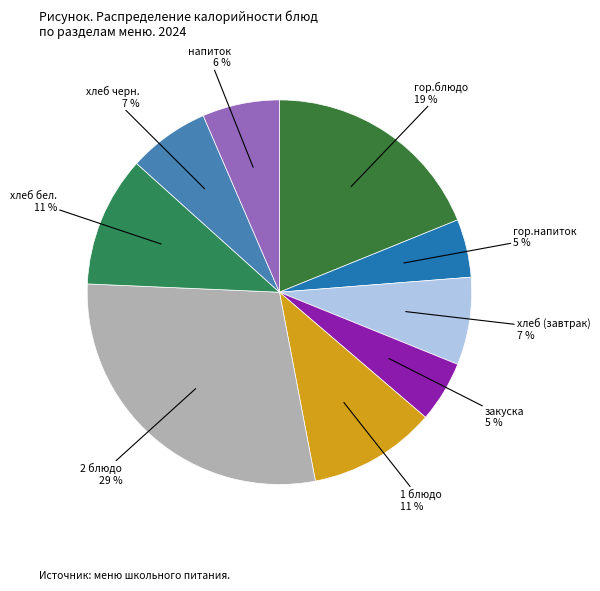

Is it true that хлеб бел. is 11% of the pie?

True